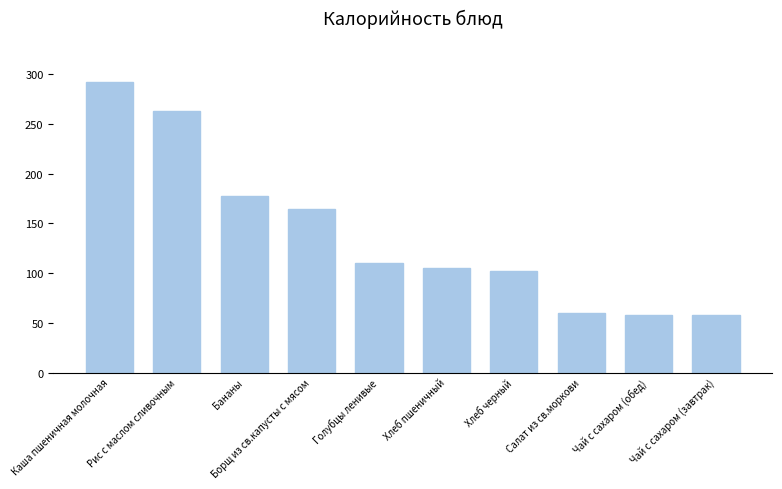

What position from the left is Хлеб пшеничный?

6